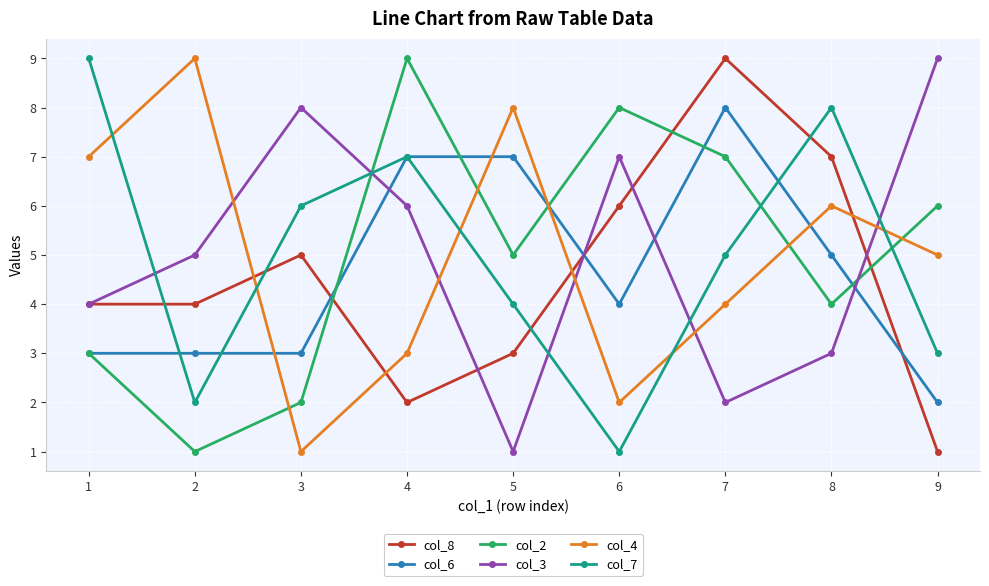

How many lines are shown in the chart?

6